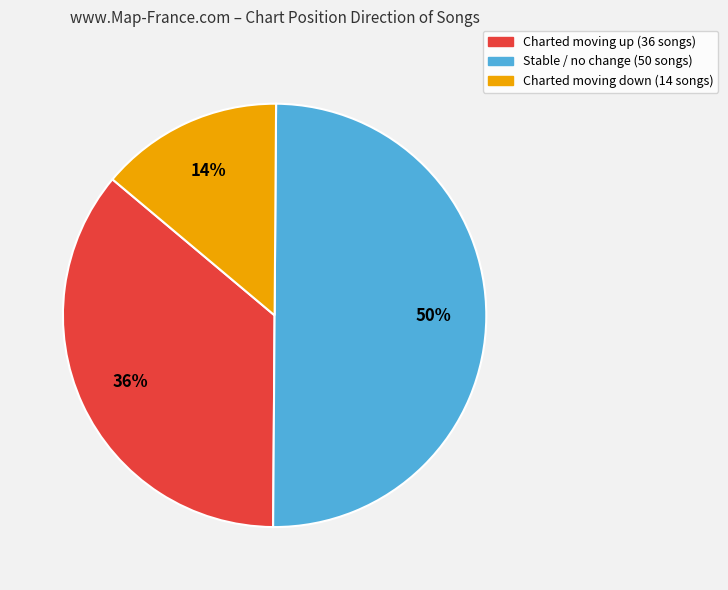

To the nearest percent, what is the difference between the largest and smallest slice percentages?

36%